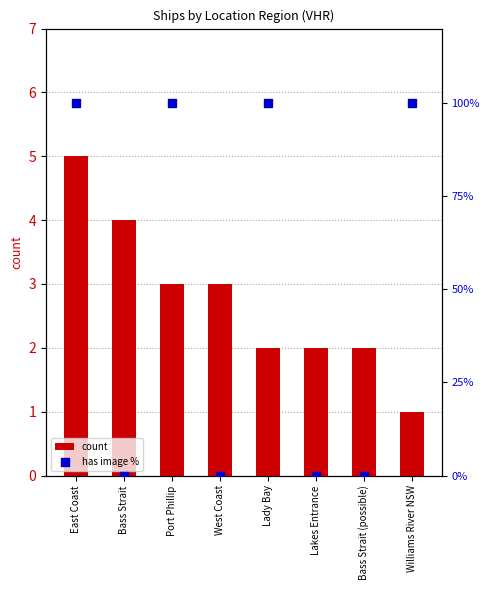

What is the total value across all series at Bass Strait (possible)?

2